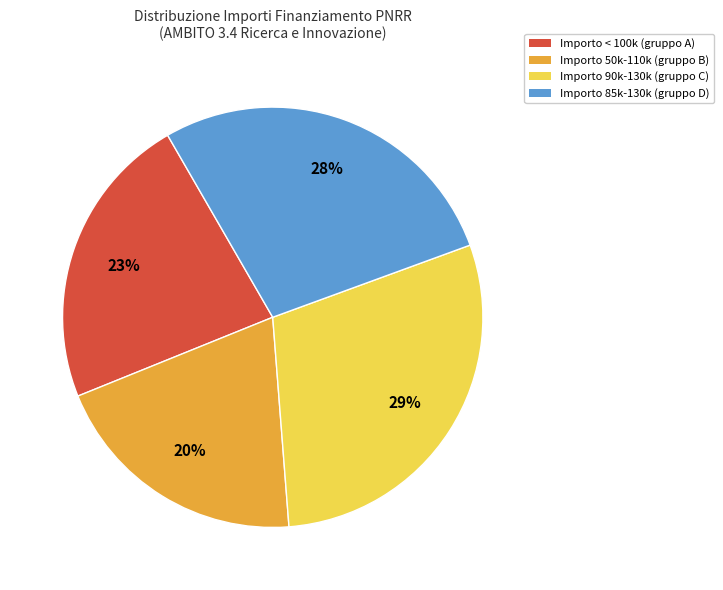

To the nearest percent, what is the average slice percentage?

25%